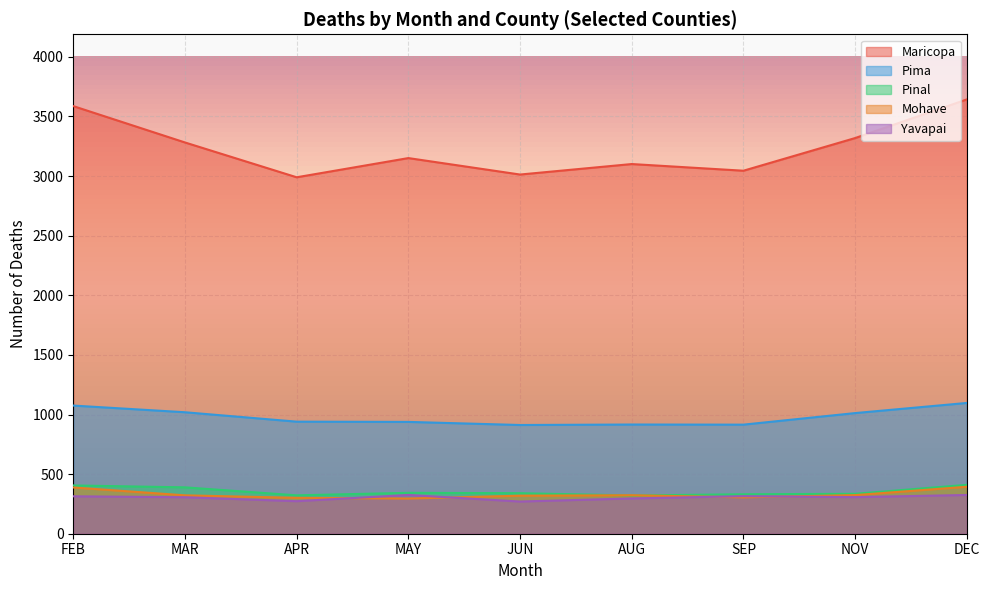

True or false: Pima has more than 1 points higher than both neighbors.

False